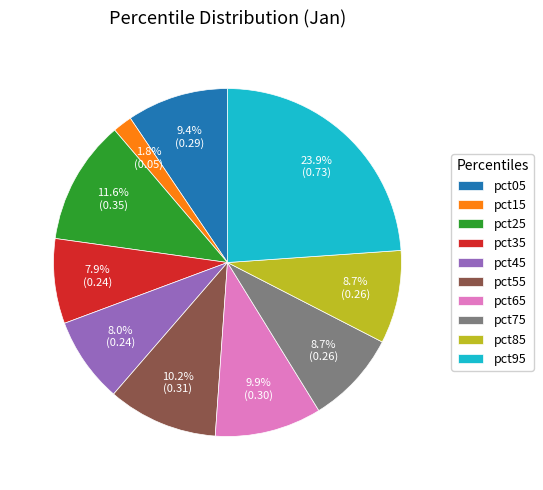

What percentage is the pct65 slice, to the nearest percent?

10%